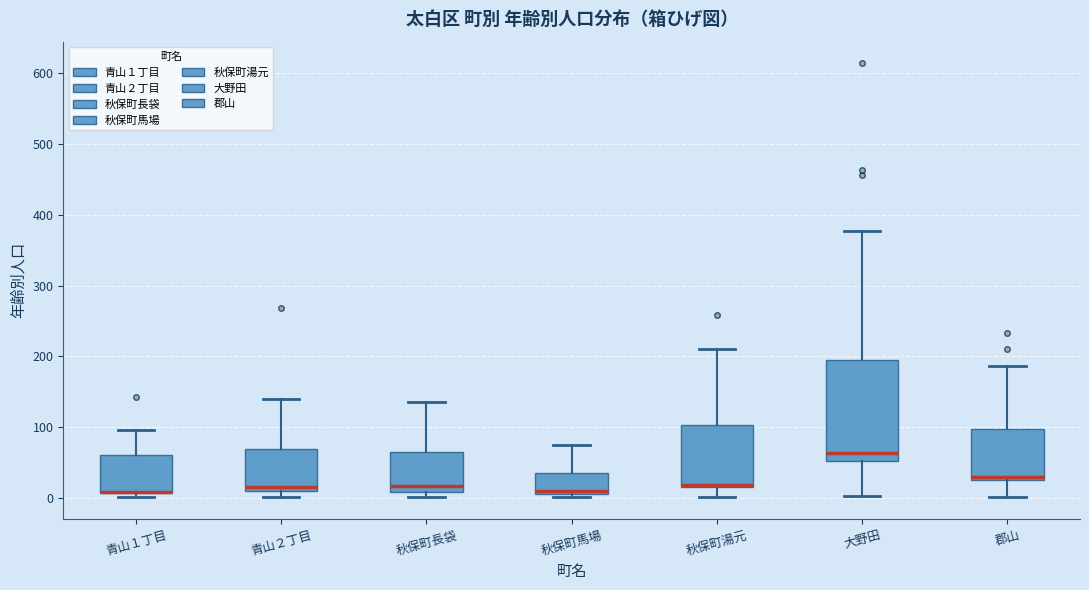

Where is the upper edge of the box for 青山２丁目 on the y-axis? The values are not printed on the chart, so give them approximately, as read against the axis.

70